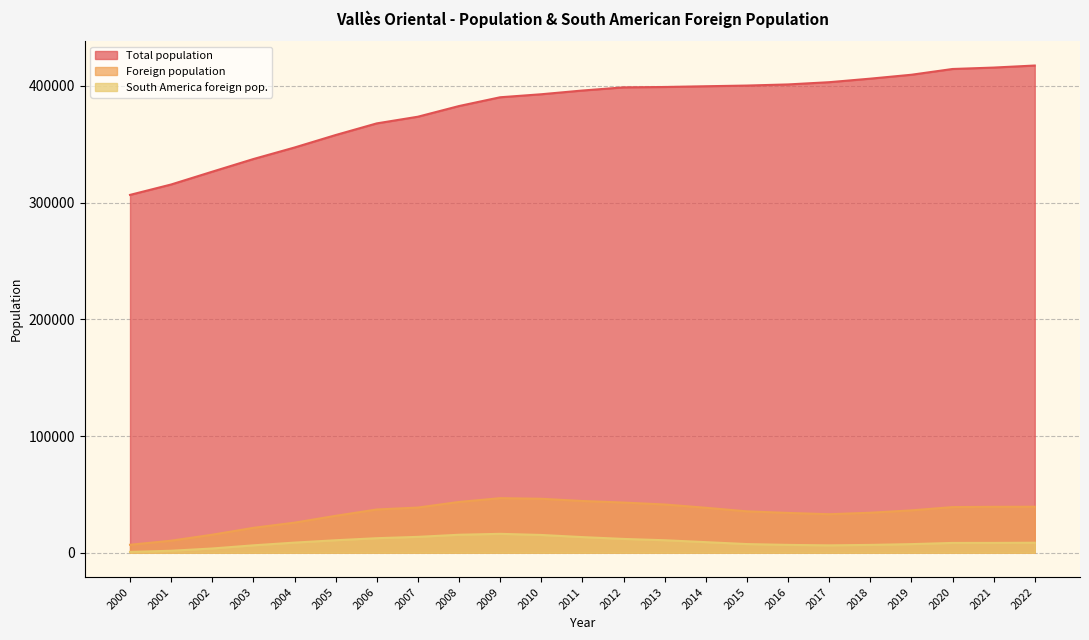

Which has a higher value, 2002 or 2004?

2004